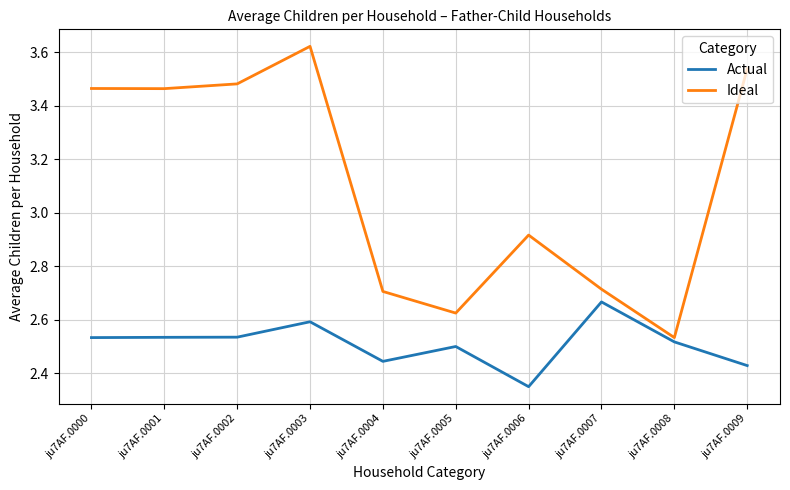

What are all the series names shown in the legend?

Actual, Ideal